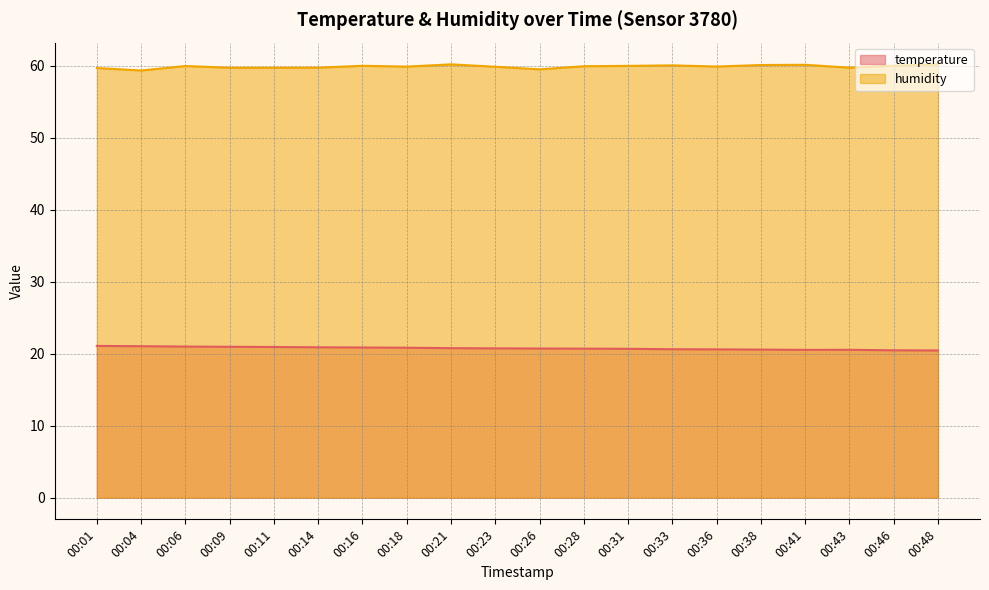

Which series has the widest spread of values?

humidity